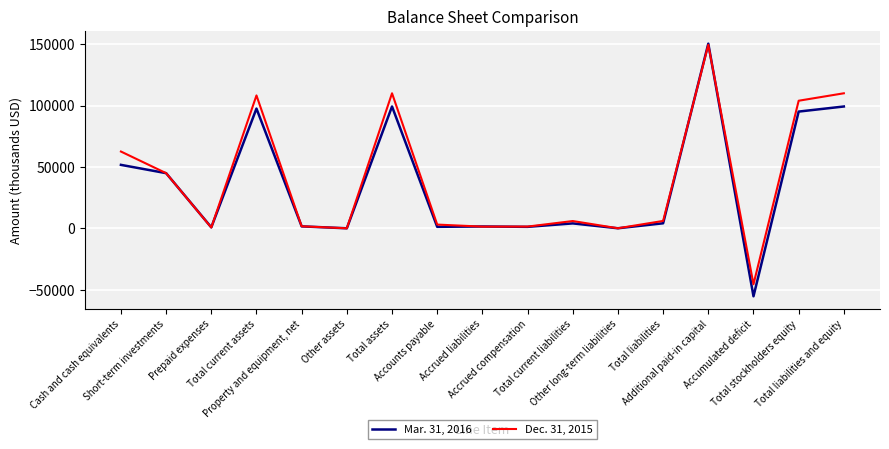

Rank the series by their average value, from lowest to highest.

Mar. 31, 2016, Dec. 31, 2015